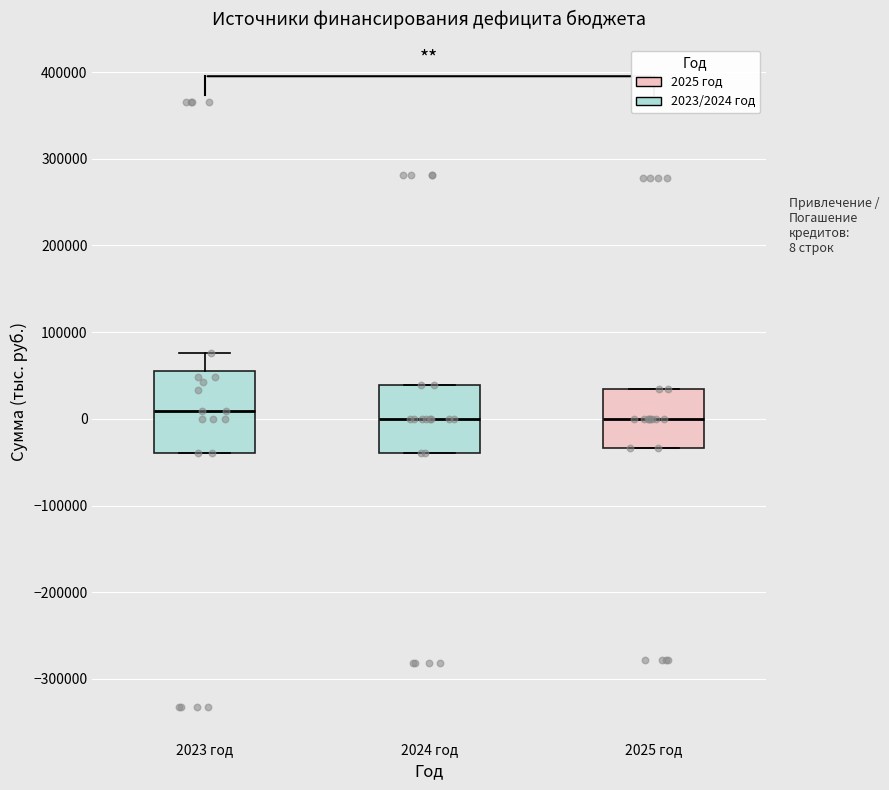

Which box is the tallest, from its lower edge to its upper edge?

2023 год